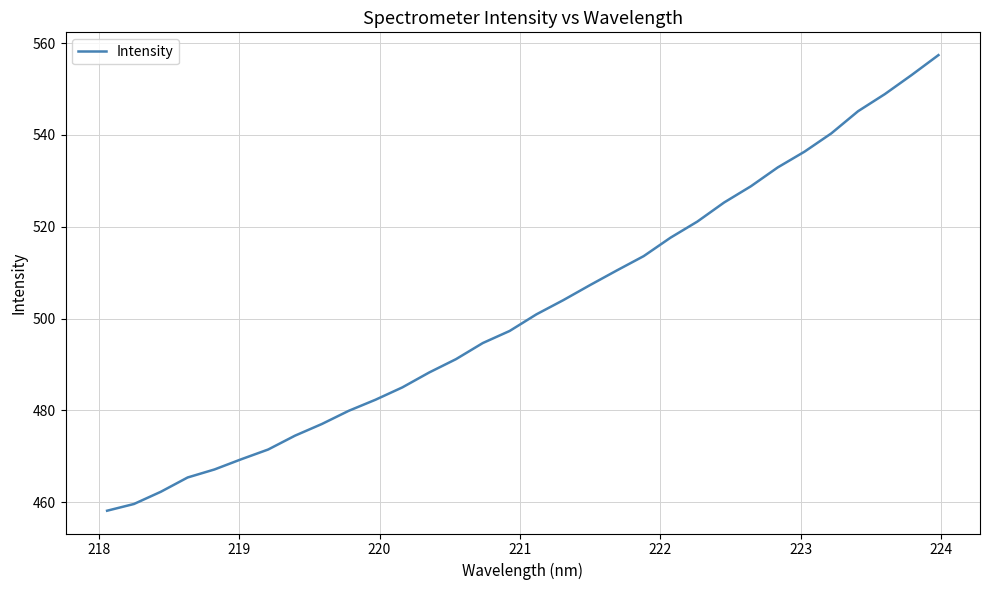

What is the difference between the maximum and minimum values?

99.3